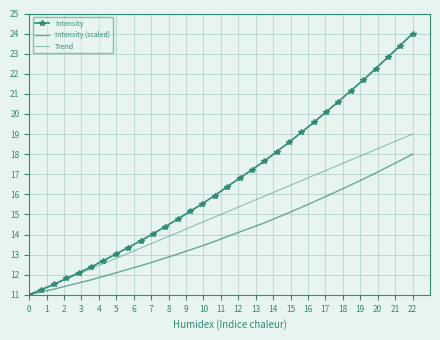

What is the difference between the maximum and second lowest values in the Intensity series?

12.7